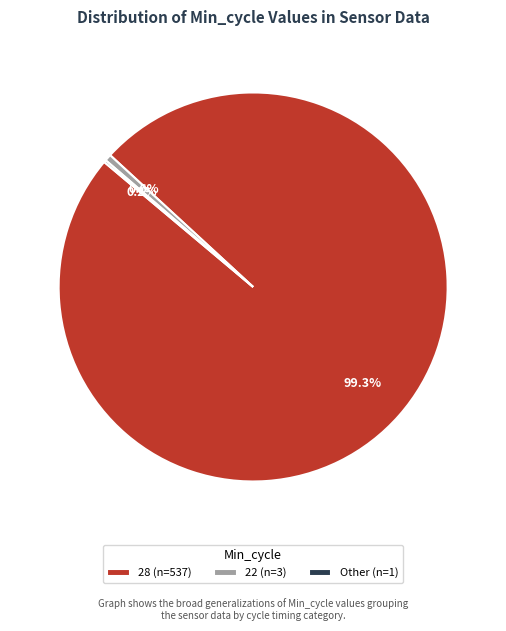

Does any single category account for the majority?

Yes